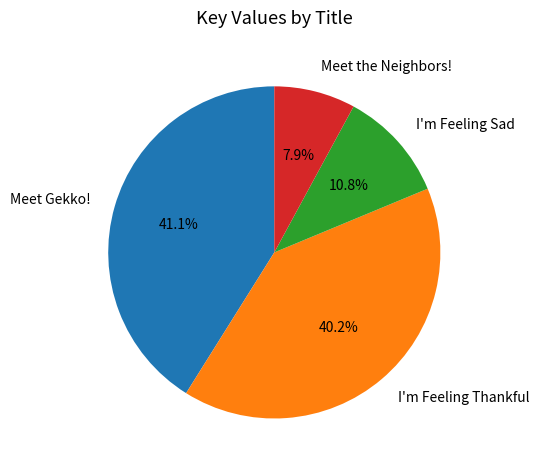

What is the largest slice in the pie chart?

Meet Gekko!